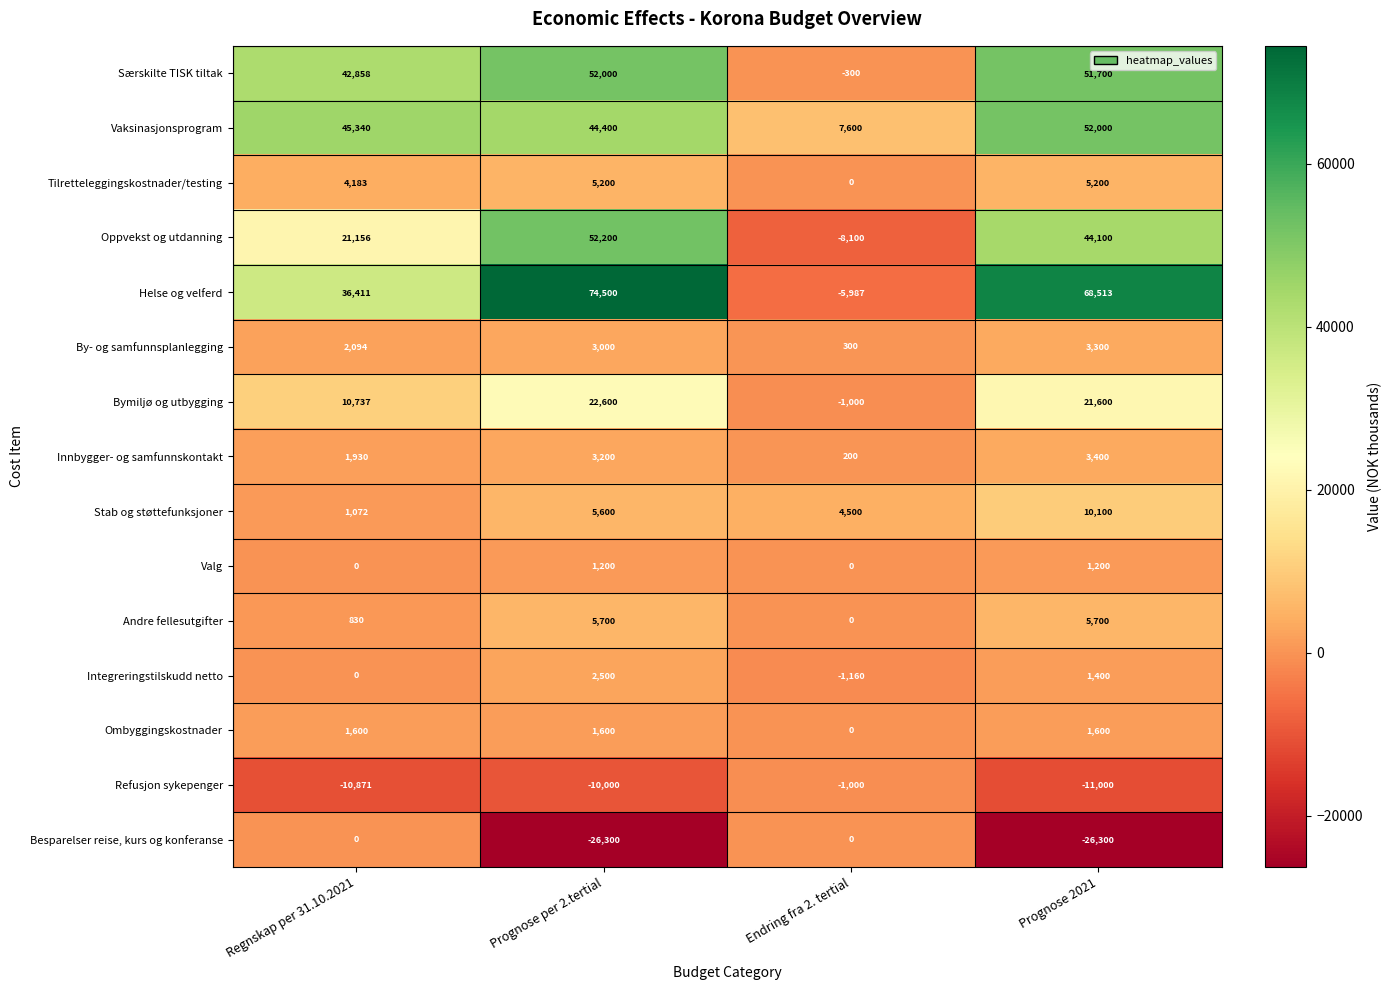

The value of Ombyggingskostnader at Endring fra 2. tertial is -849. True or false?

False